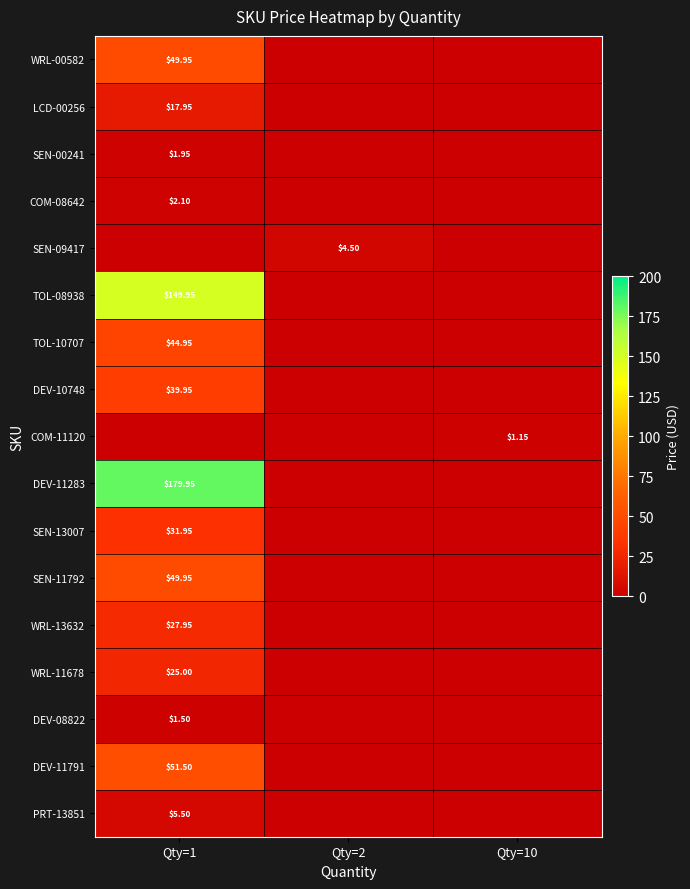

At how many categories does at least one series exceed 3?

2